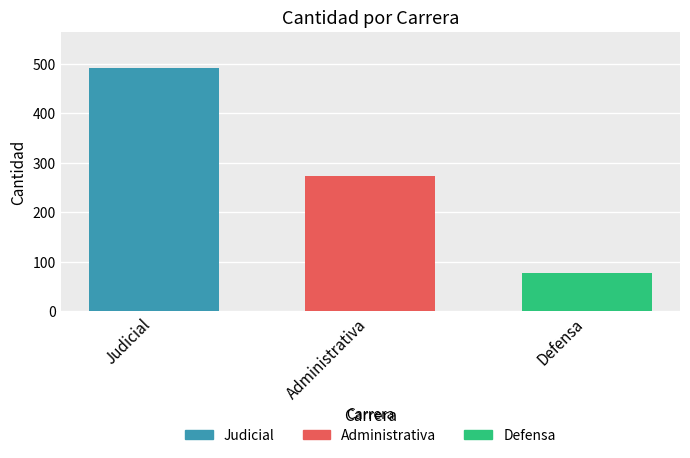

At which label does the data first exceed 274?

Judicial